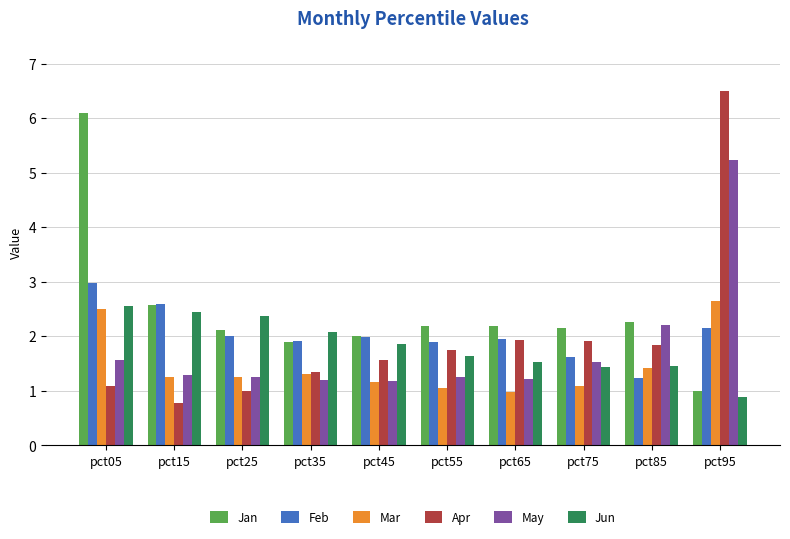

Is the value of Feb at pct95 greater than the value of Apr at pct55?

Yes